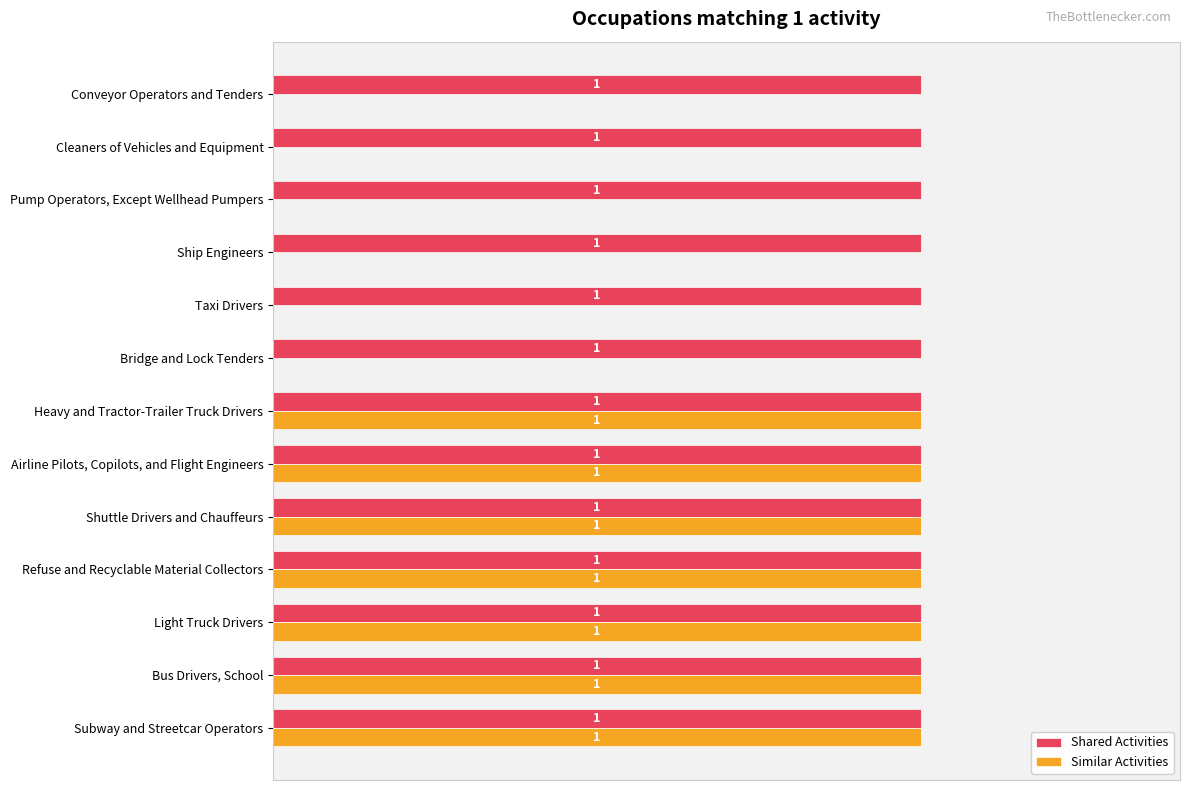

Between Refuse and Recyclable Material Collectors and Cleaners of Vehicles and Equipment, which series saw the biggest shift?

Similar Activities